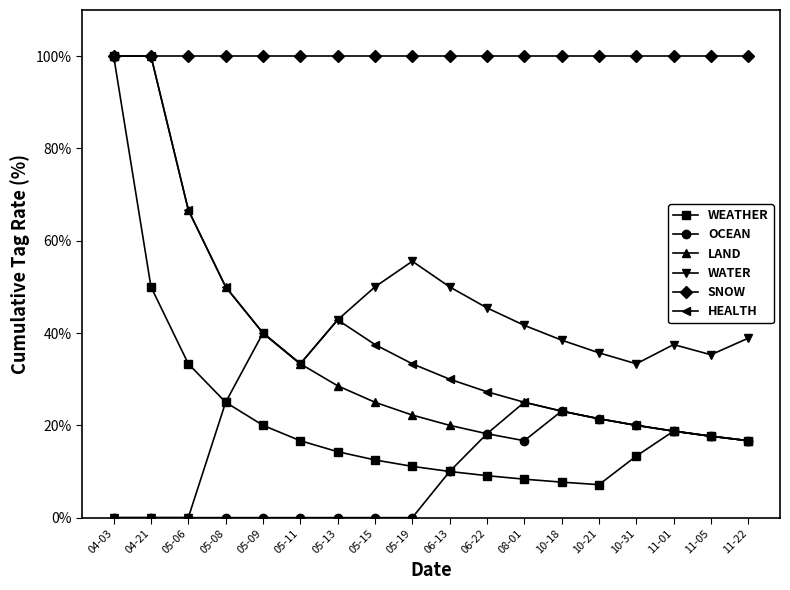

What is the approximate value of WEATHER at 10-31?

13.3